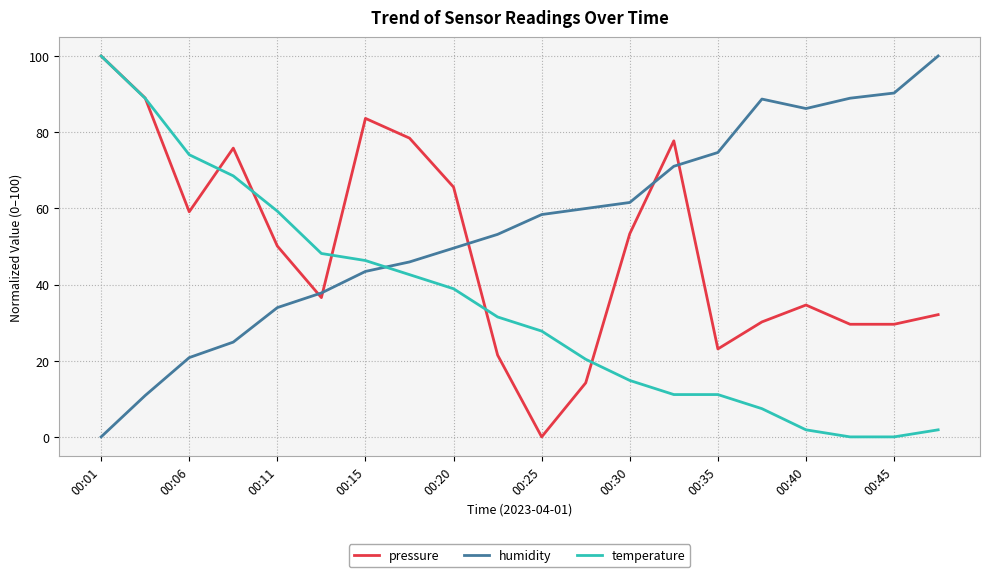

What is the average value of the humidity series?

55.0